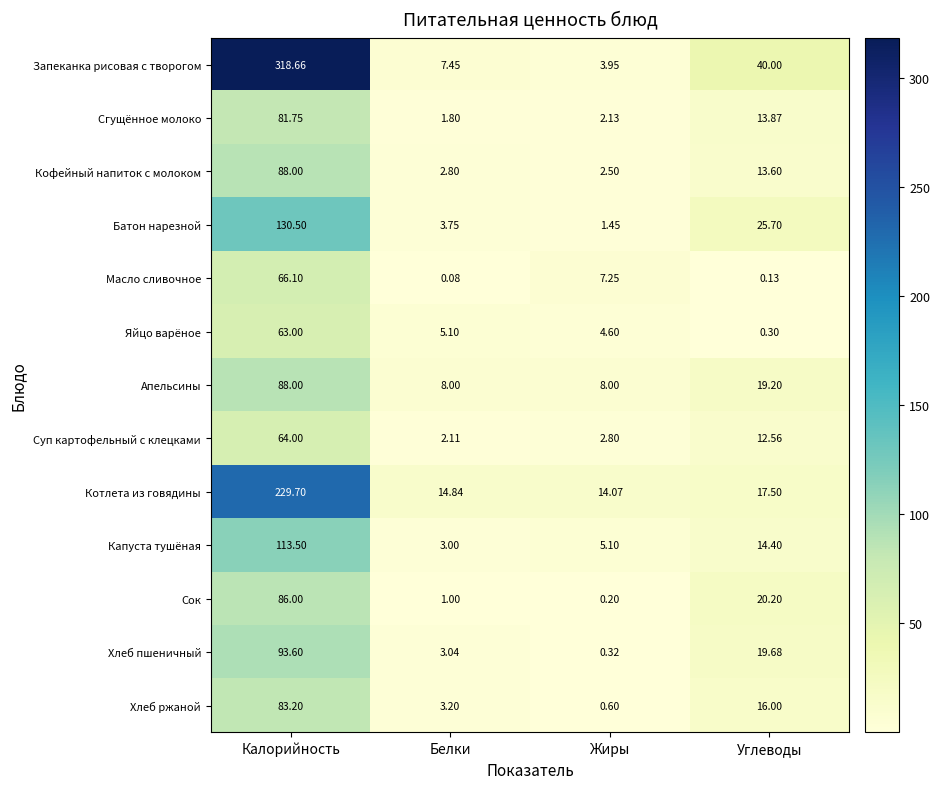

Rank the series at Жиры from lowest to highest value.

Сок, Хлеб пшеничный, Хлеб ржаной, Батон нарезной, Сгущённое молоко, Кофейный напиток с молоком, Суп картофельный с клецками, Запеканка рисовая с творогом, Яйцо варёное, Капуста тушёная, Масло сливочное, Апельсины, Котлета из говядины